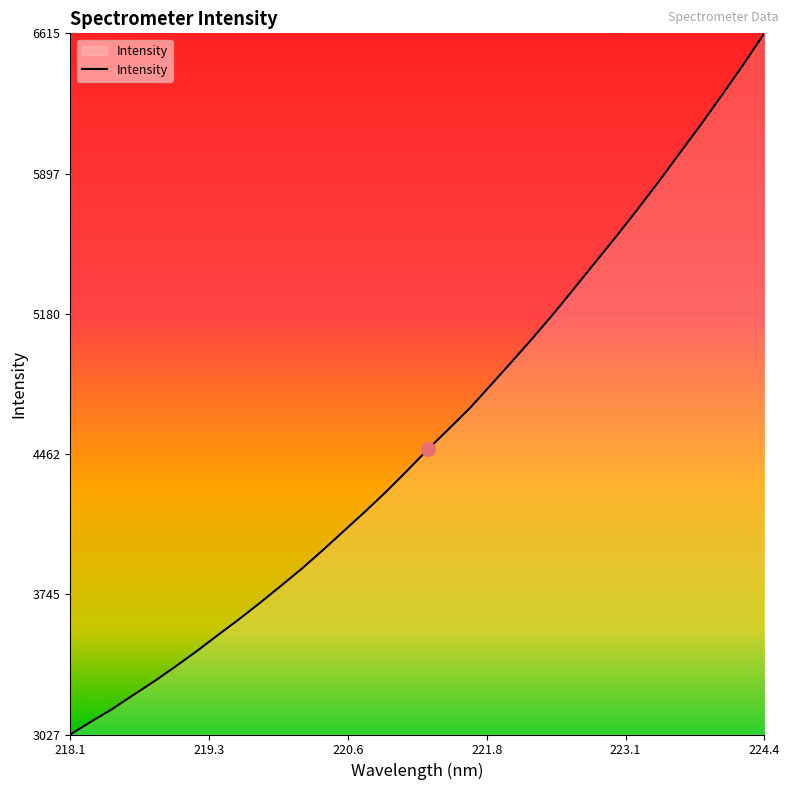

How many values exceed 4487?

17